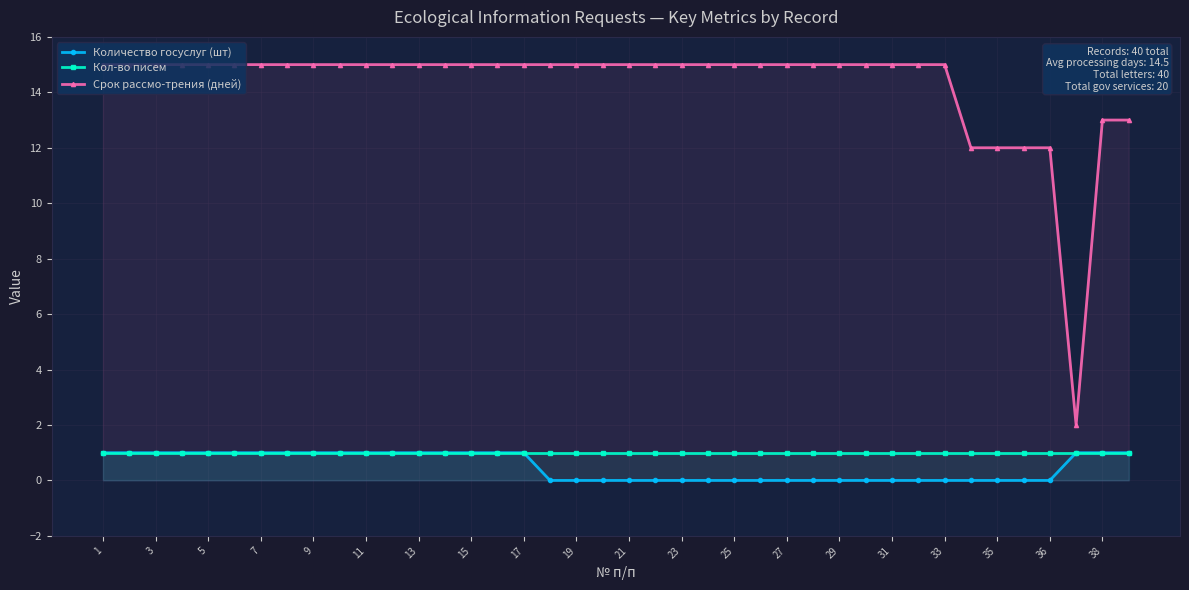

What is the highest value of the Срок рассмо-трения (дней) series?

15